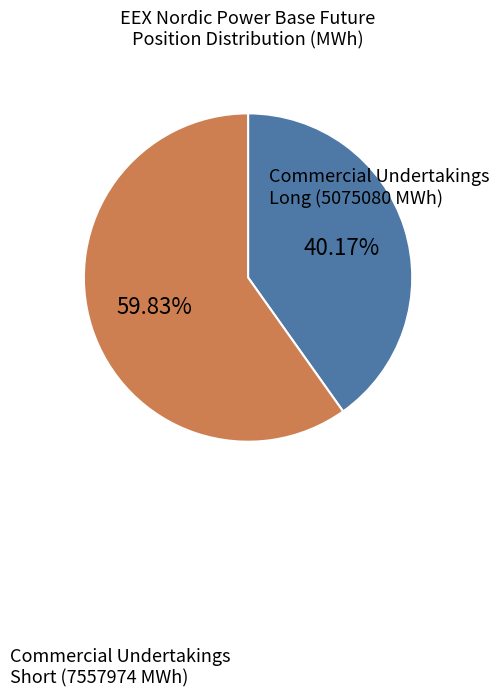

Does any single category account for the majority?

Yes